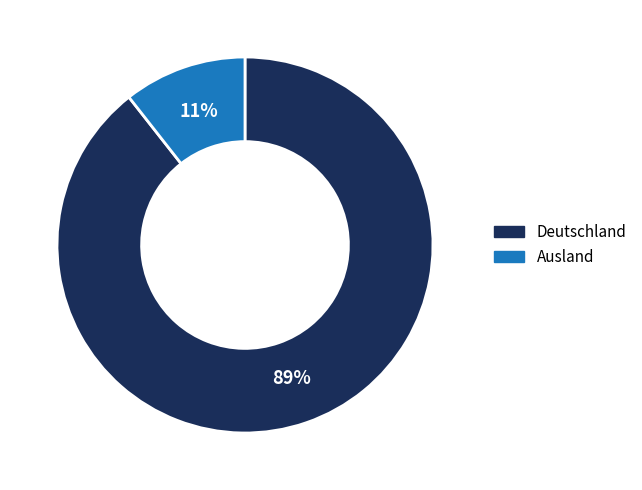

To the nearest percent, what is the average slice percentage?

50%